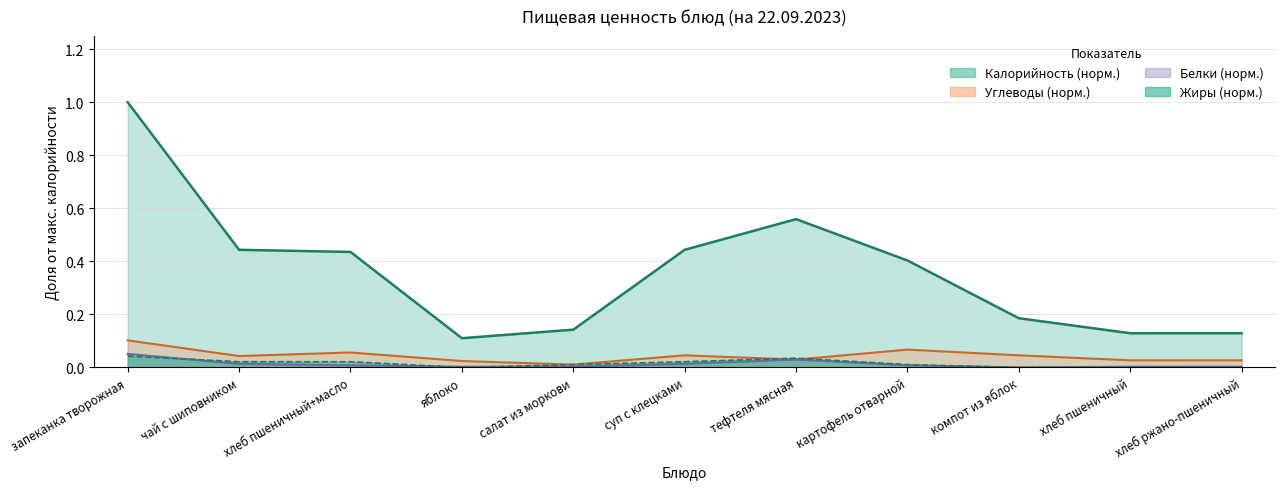

At компот из яблок, list the series in order from smallest to largest.

Белки, Жиры, Углеводы, Калорийность